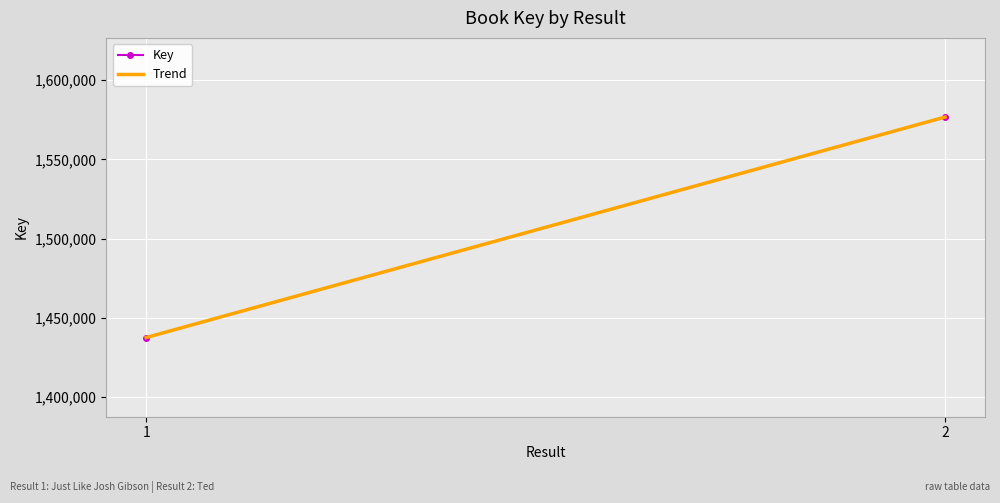

Which category has the lowest value across all series?

1